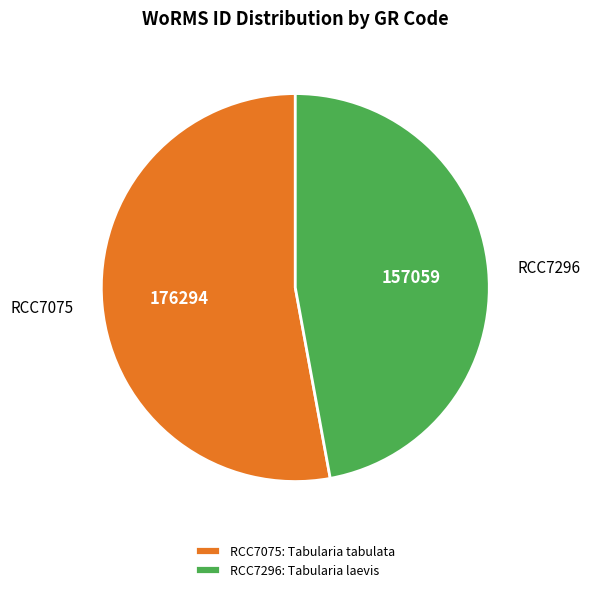

Is there a majority slice in this chart?

Yes